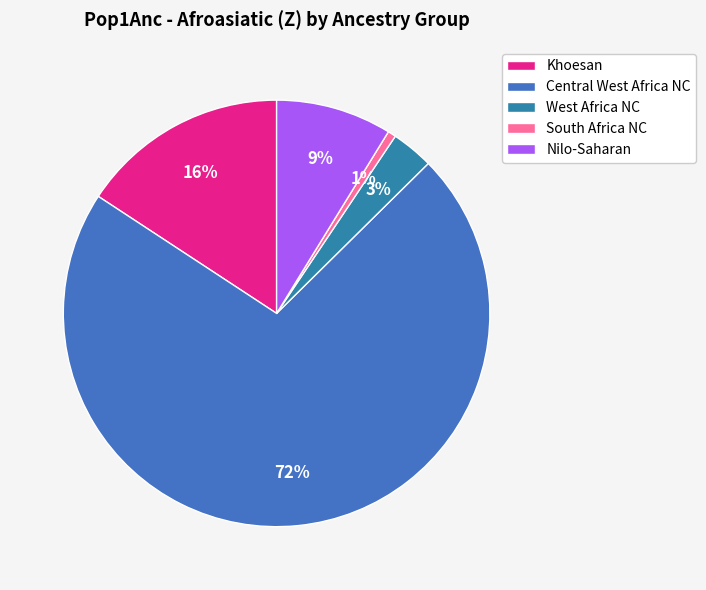

What is the change in value from Central West Africa NC to Nilo-Saharan?

-6.7